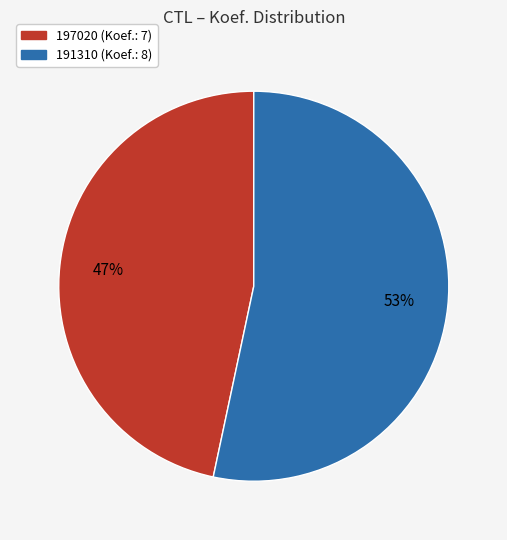

The 191310 slice represents 53% of the pie. True or false?

True